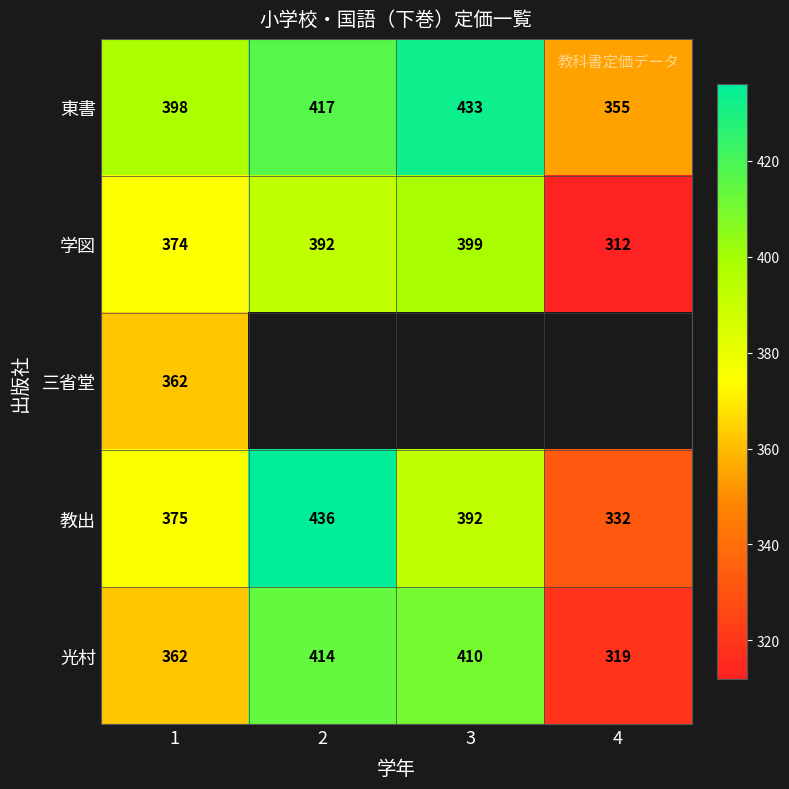

What is the greatest value displayed?

436.0